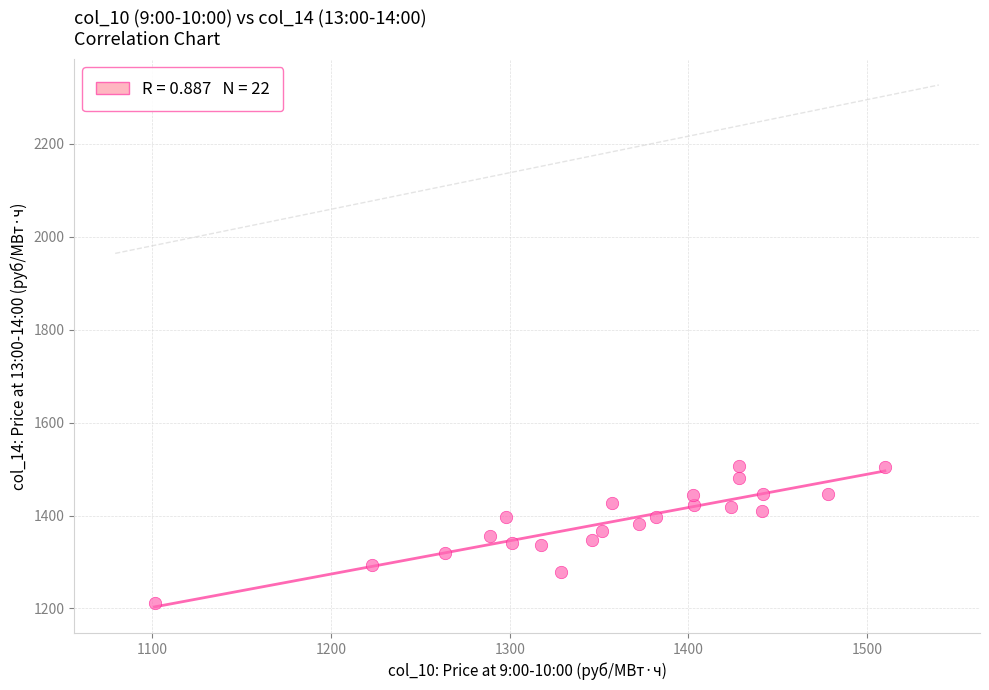

What is the range of Y values (max minus min)?

295.8